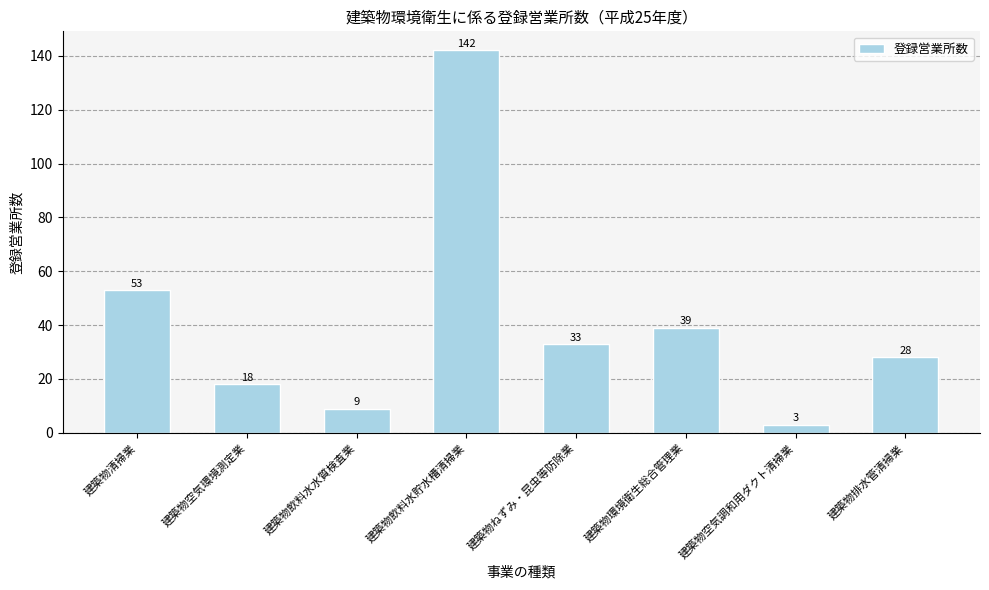

Where does the data first go above 33?

建築物清掃業